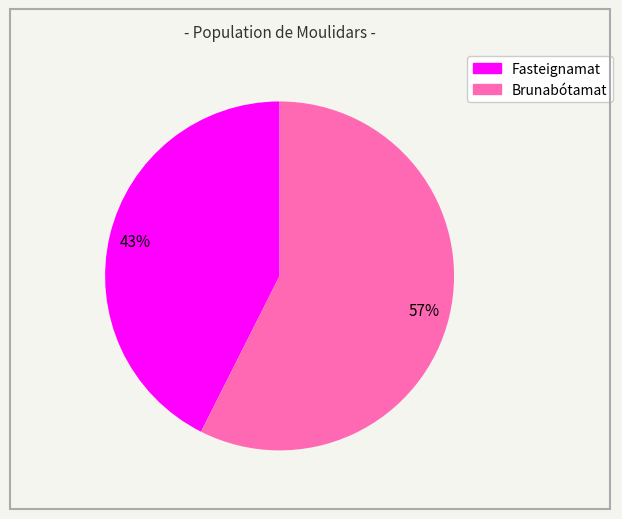

To the nearest percent, what is the average slice percentage?

50%